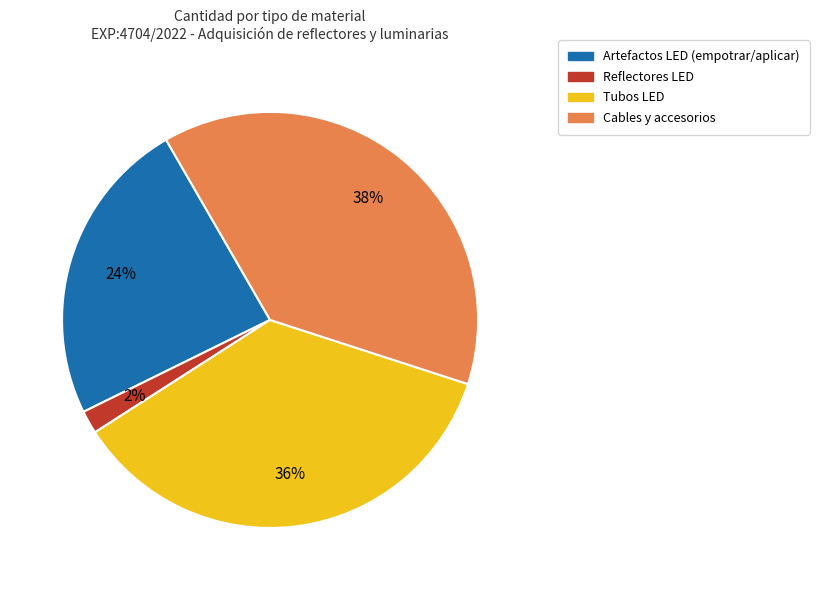

To the nearest percent, what is the average slice percentage?

25%